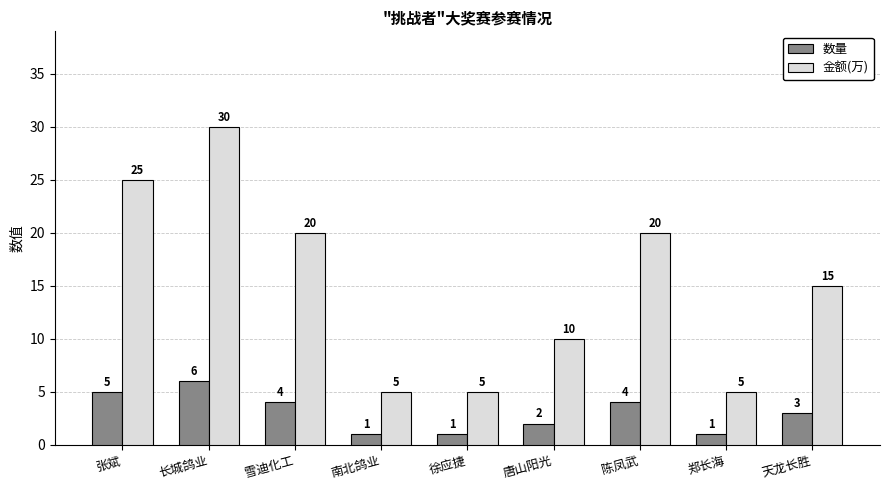

Where does the 金额(万) series first go above 15?

张斌